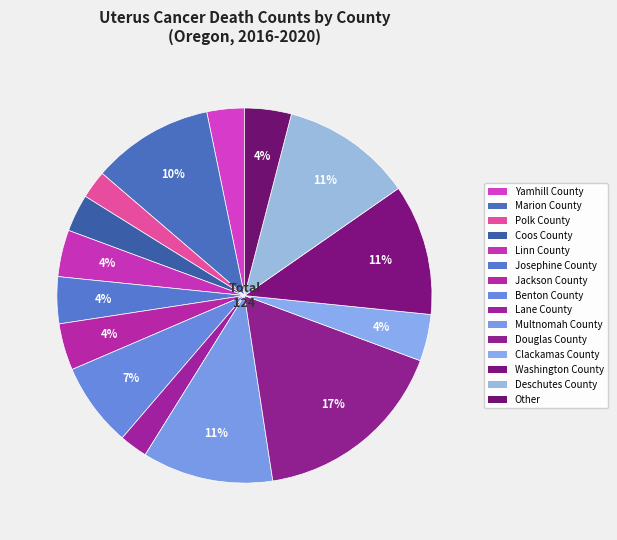

To the nearest percent, what percentage of the pie is Yamhill County?

3%